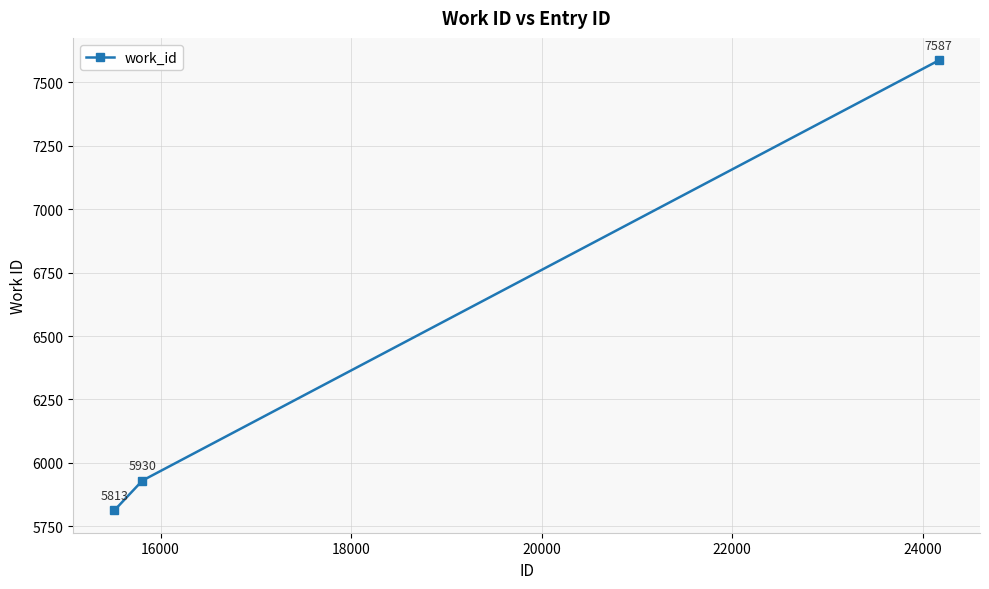

Reading left to right, list all the values displayed in this chart.

5813	5930	7587